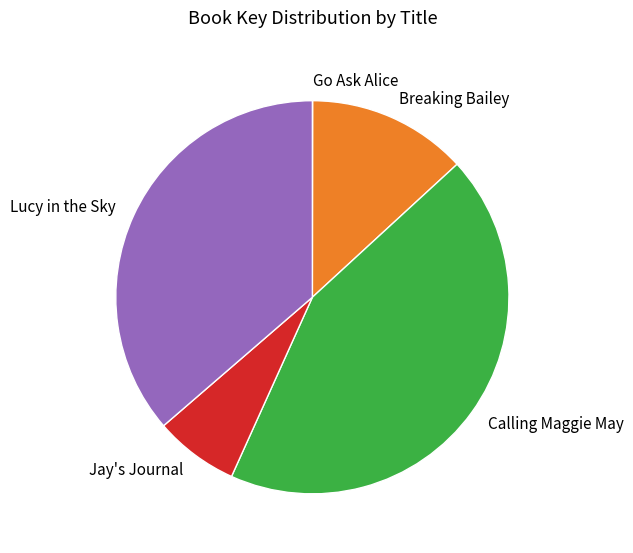

Which slice is the largest?

Calling Maggie May